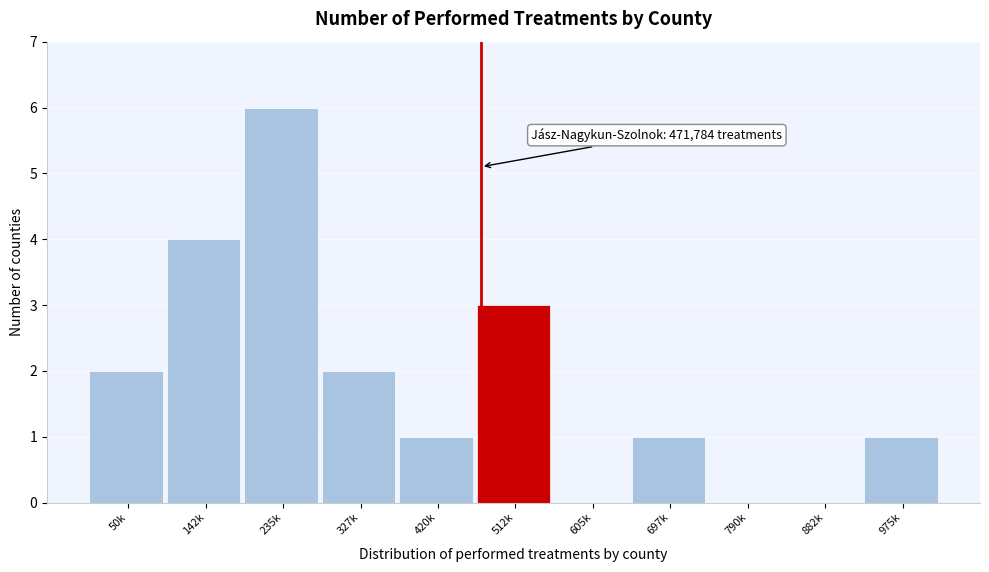

Reading right to left, extract all data points from this chart.

975k=1	882k=0	790k=0	697k=1	605k=0	512k=3	420k=1	327k=2	235k=6	142k=4	50k=2